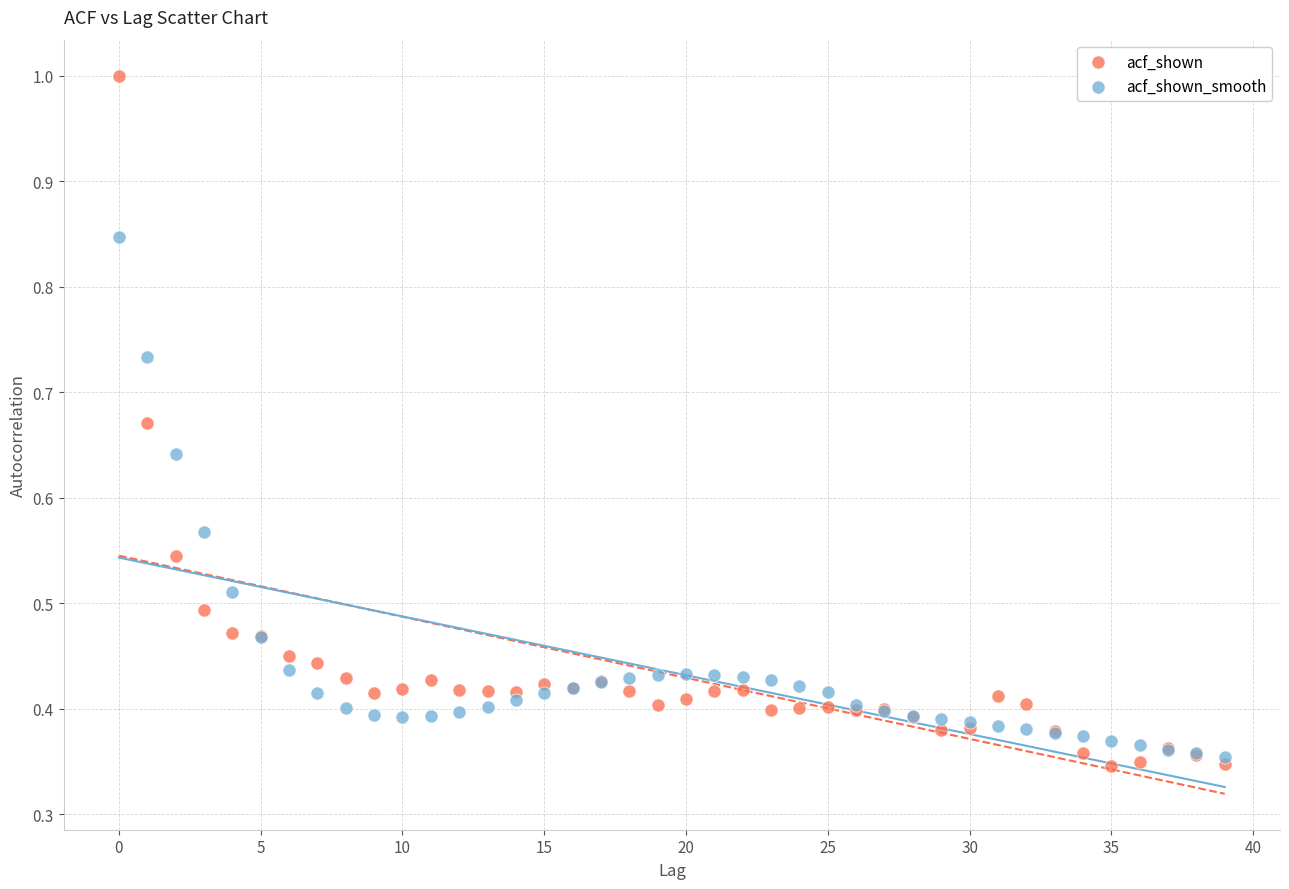

Which series reaches the minimum Y coordinate?

acf_shown